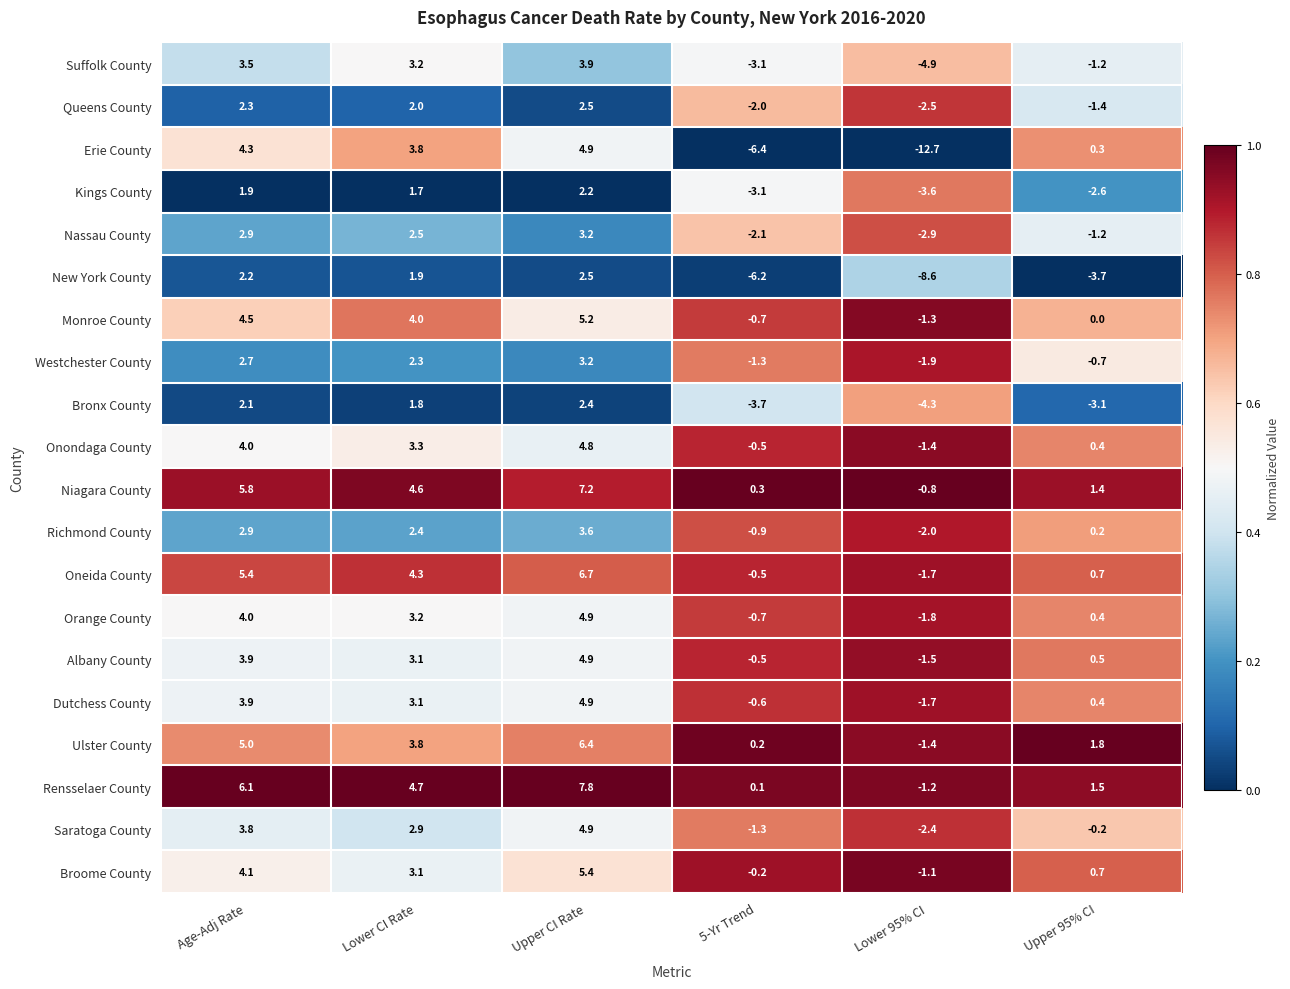

What value does the Ulster County series have at Age-Adj Rate?

5.0